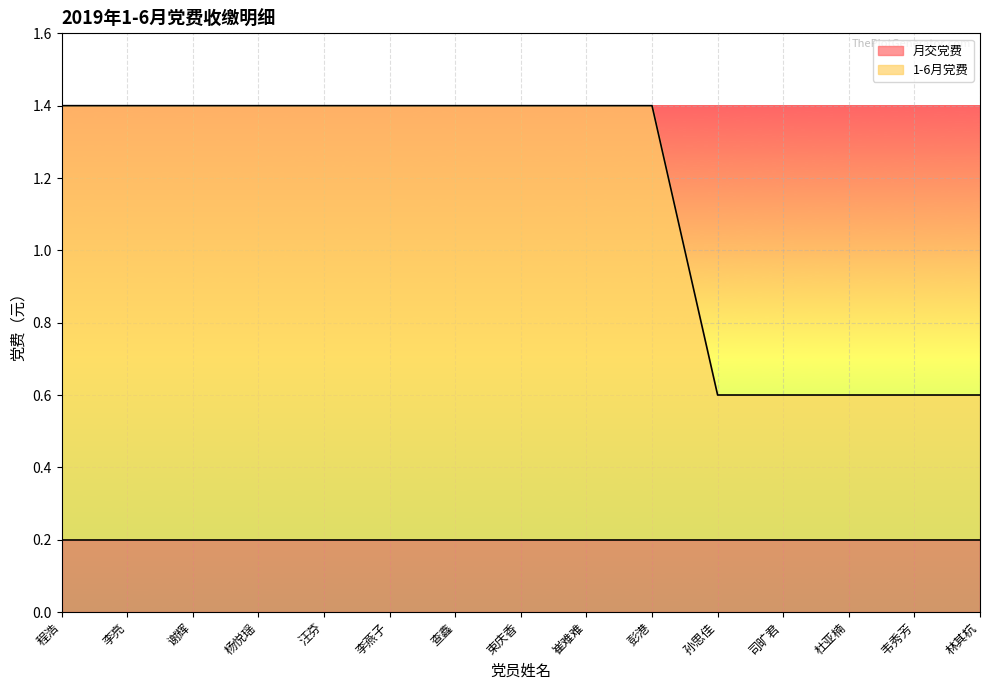

Reading left to right, extract all data points from this chart.

1.4	1.4	1.4	1.4	1.4	1.4	1.4	1.4	1.4	1.4	0.6	0.6	0.6	0.6	0.6